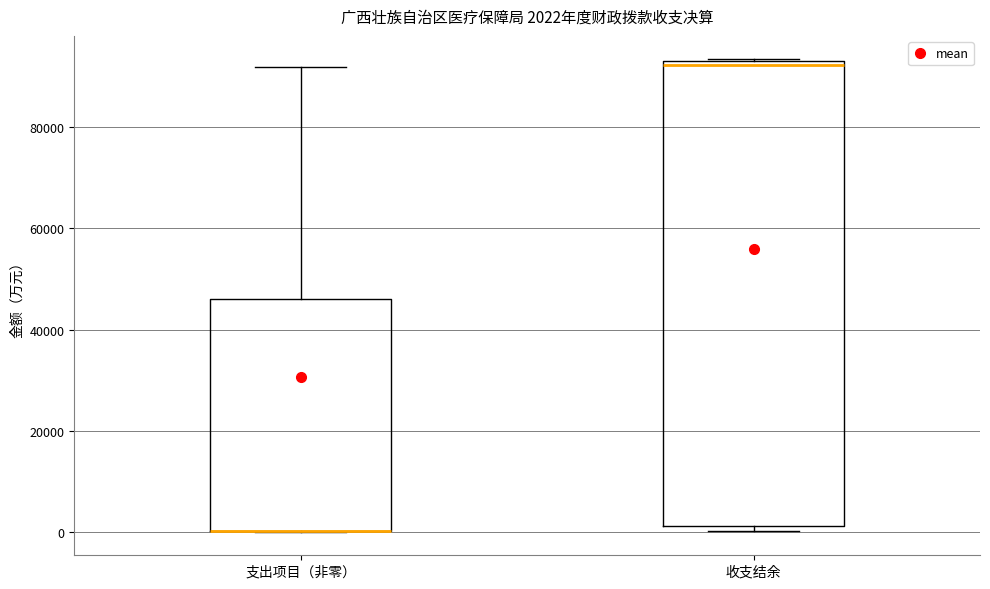

Which box is the tallest, from its lower edge to its upper edge?

收支结余